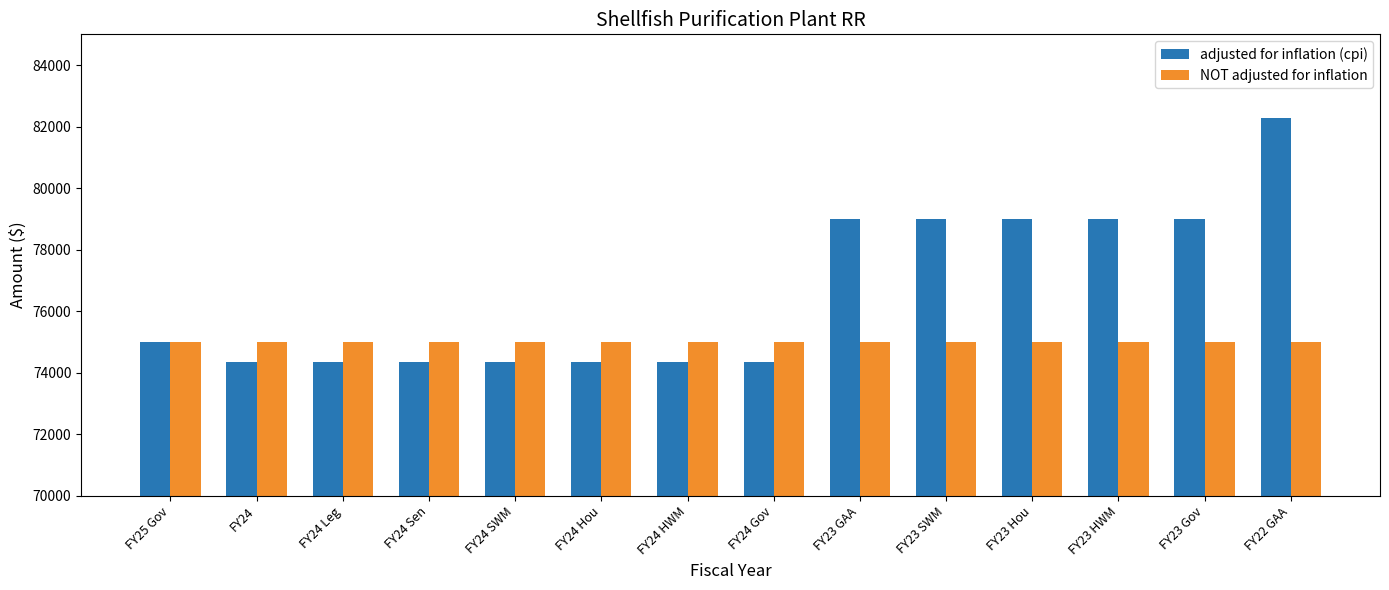

The NOT adjusted for inflation series shows 20696 at FY24 Sen. True or false?

False